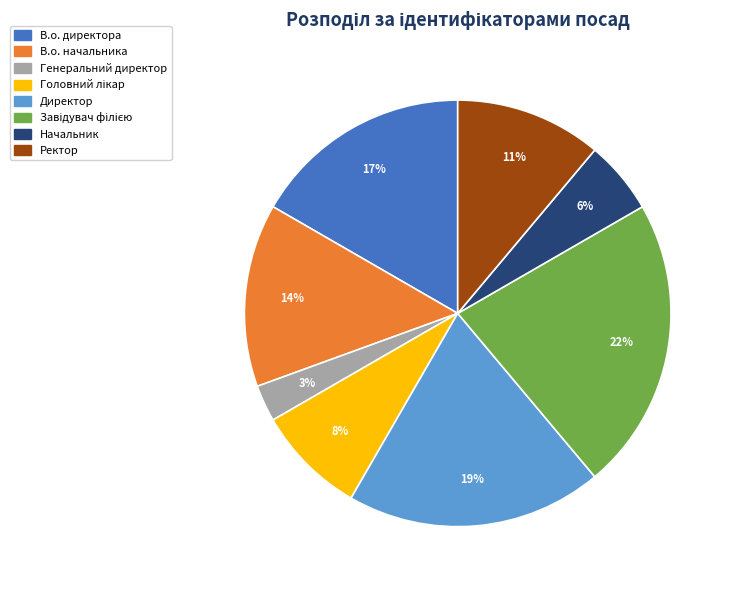

What percentage is the Генеральний директор slice, to the nearest percent?

3%